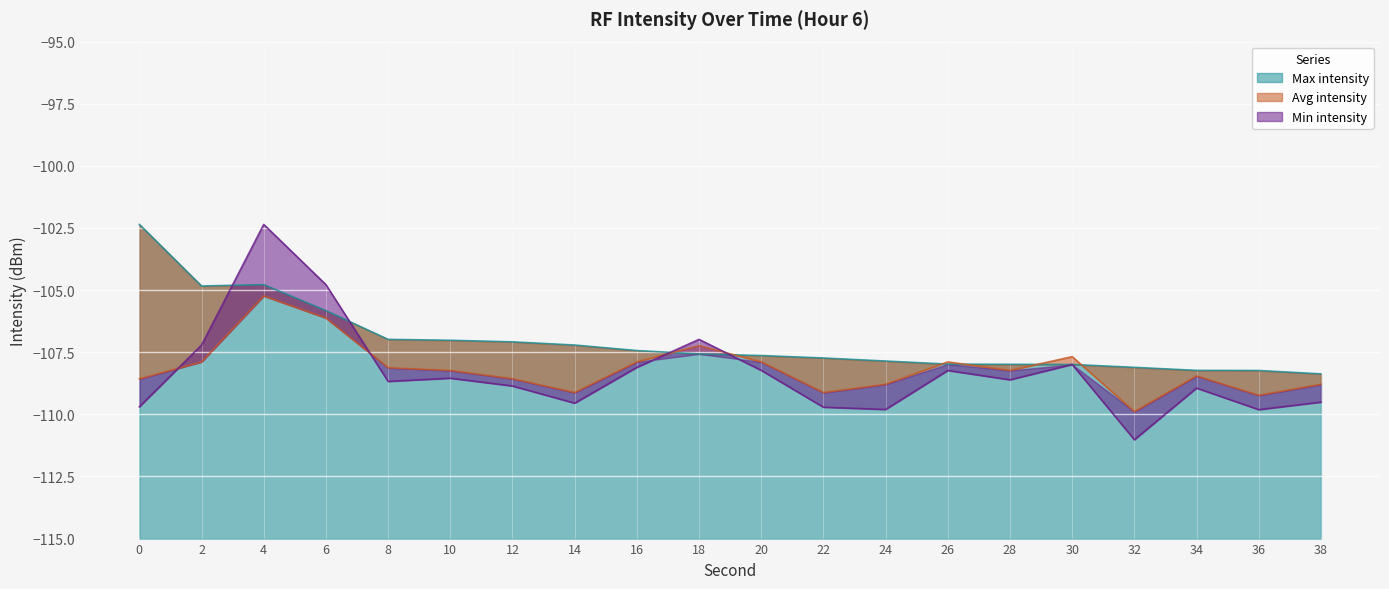

Reading left to right, extract all data points from this chart.

Min intensity: -109.7	-107.2	-102.4	-104.8	-108.7	-108.5	-108.9	-109.6	-108.1	-107.0	-108.2	-109.7	-109.8	-108.2	-108.6	-108.0	-111.0	-108.9	-109.8	-109.5
Avg intensity: -108.6	-107.9	-105.2	-106.1	-108.1	-108.2	-108.6	-109.1	-107.9	-107.2	-107.9	-109.1	-108.8	-107.9	-108.2	-107.7	-109.9	-108.5	-109.2	-108.8
Max intensity: -102.4	-104.8	-104.8	-105.8	-107.0	-107.0	-107.1	-107.2	-107.4	-107.6	-107.6	-107.7	-107.9	-108.0	-108.0	-108.0	-108.1	-108.2	-108.2	-108.4